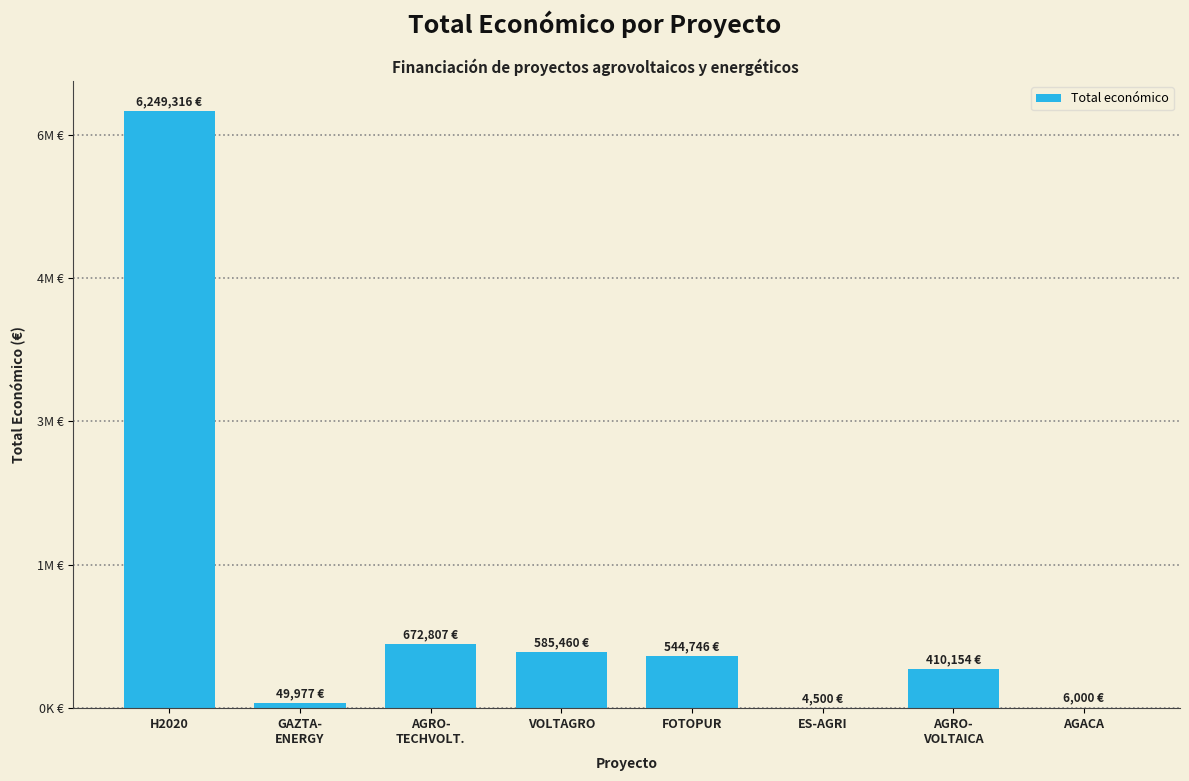

What is the value of the 2nd bar from the left?

49977